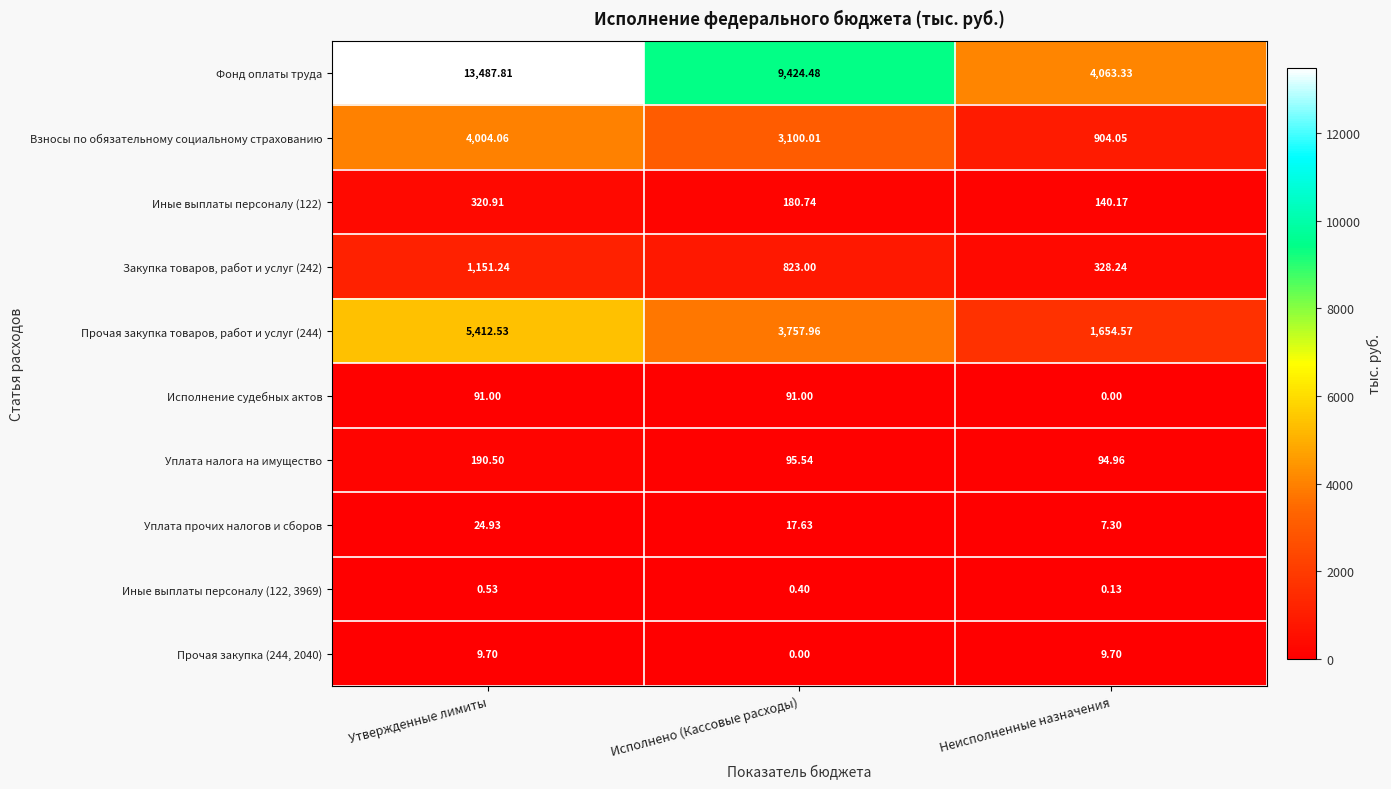

Which series has the largest range (max minus min)?

Фонд оплаты труда